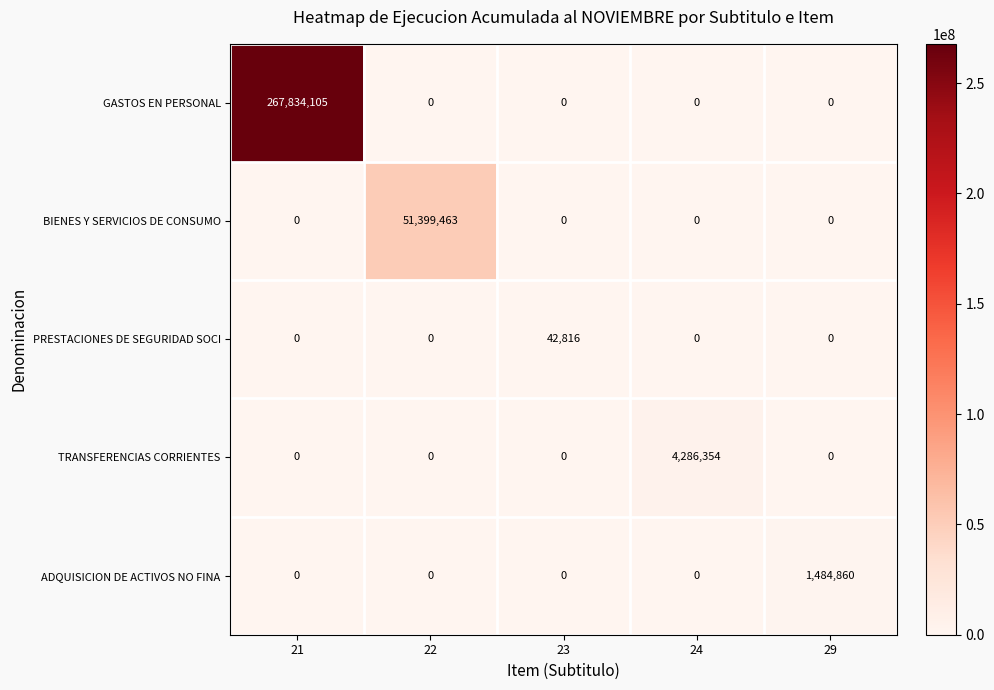

What is the spread (max minus min) of values at 23?

42816